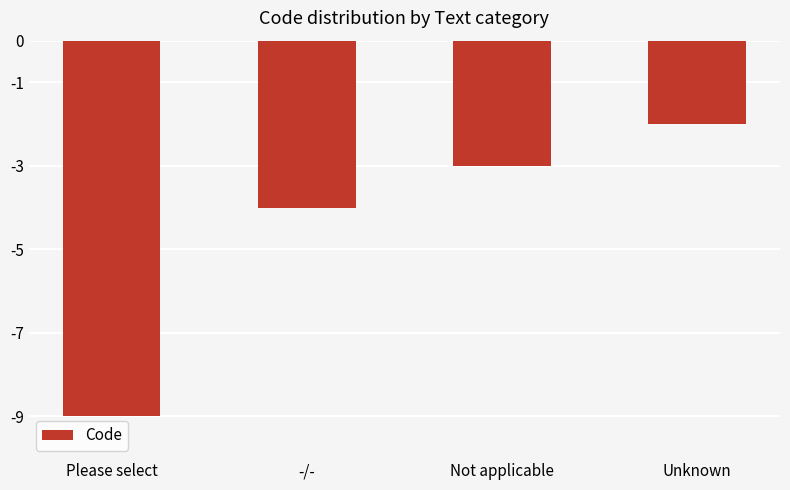

Rank the categories by value from lowest to highest.

Please select, -/-, Not applicable, Unknown